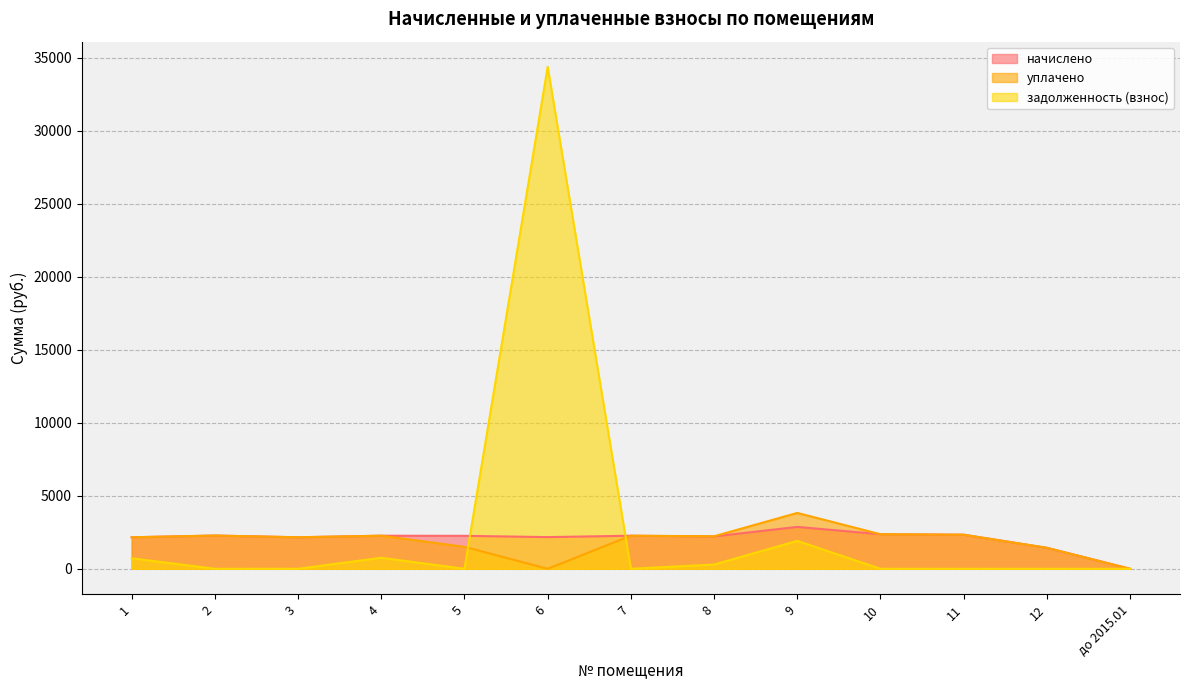

The value of начислено at 10 is 866.4. True or false?

False